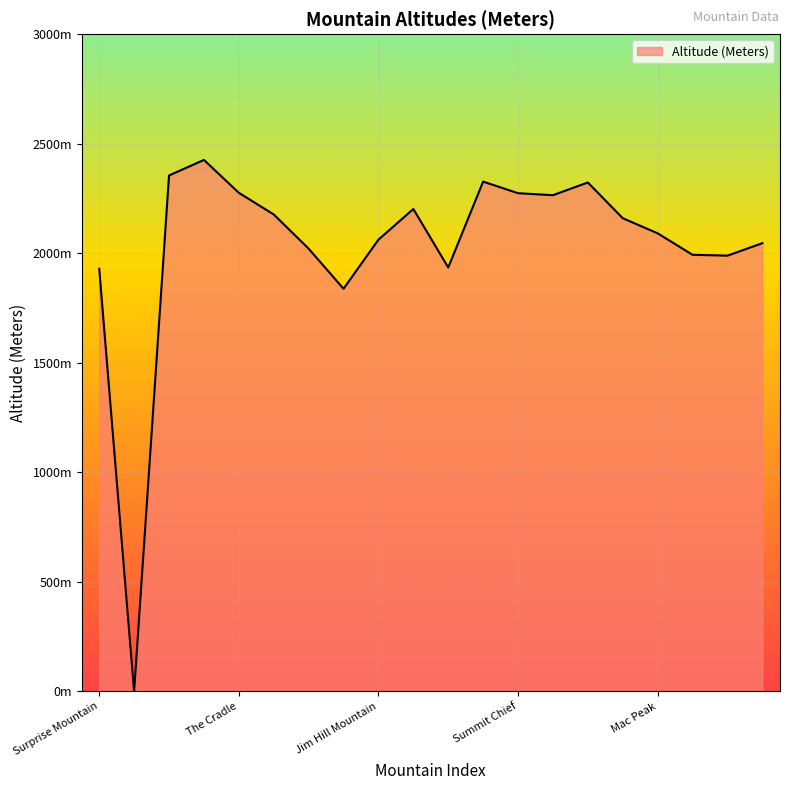

True or false: there are more than 1 points higher than both neighbors.

True